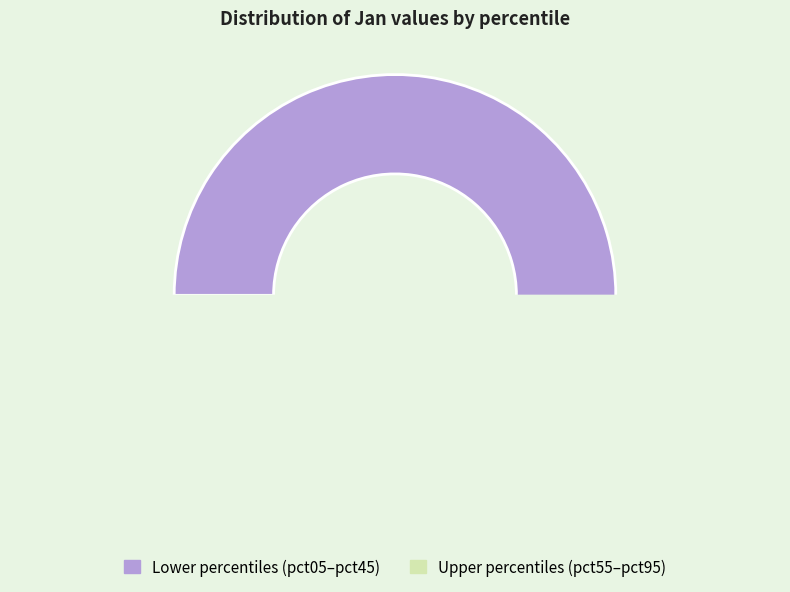

What portion of the pie excludes pct85?

95.1%